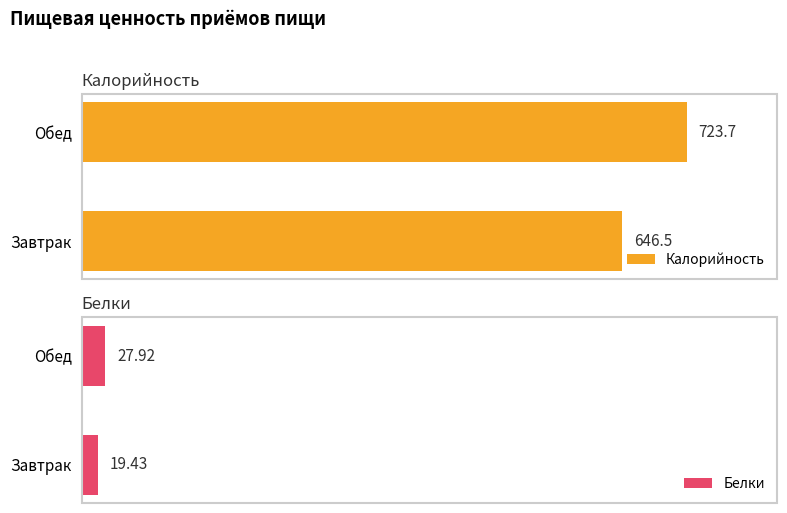

At which label is Калорийность closest to 685?

Завтрак